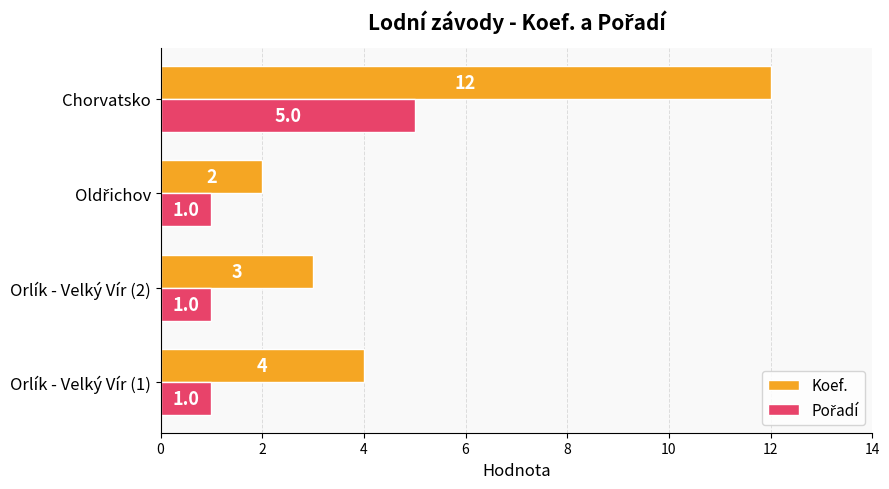

What is the total value across all series at Orlík - Velký Vír (1)?

5